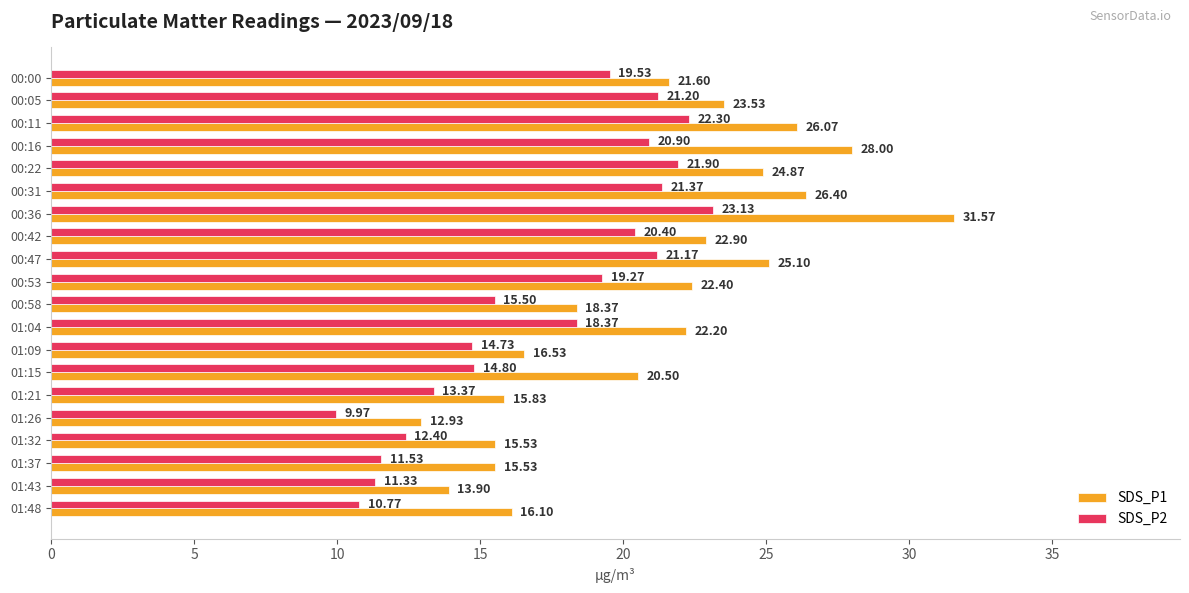

What are all the series names shown in the legend?

SDS_P1, SDS_P2